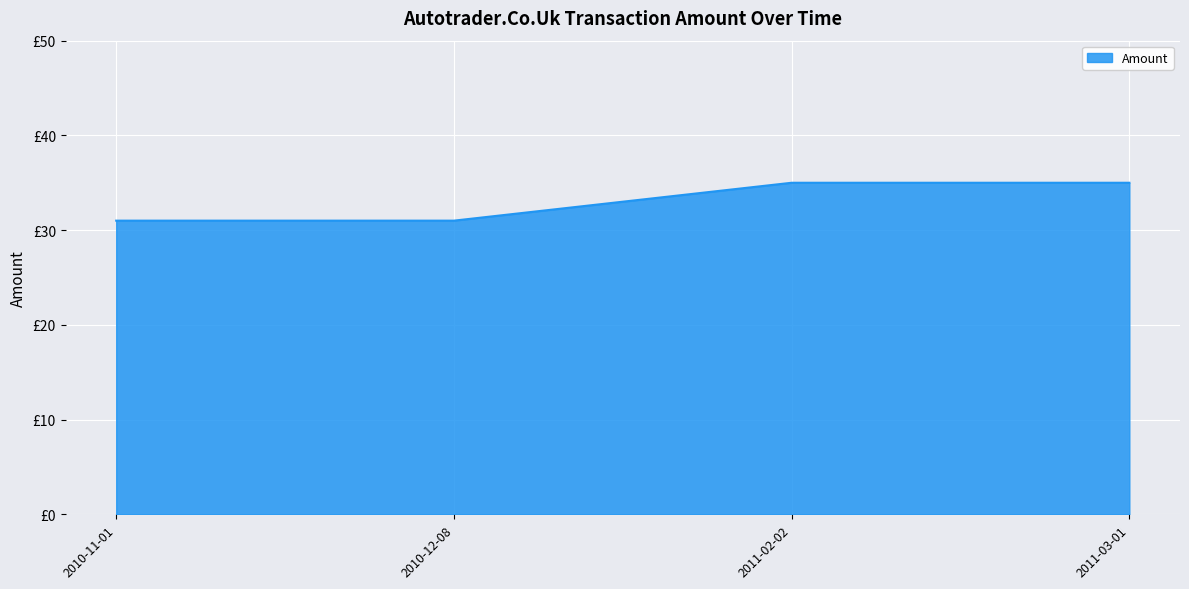

Does the chart have visible grid lines?

Yes